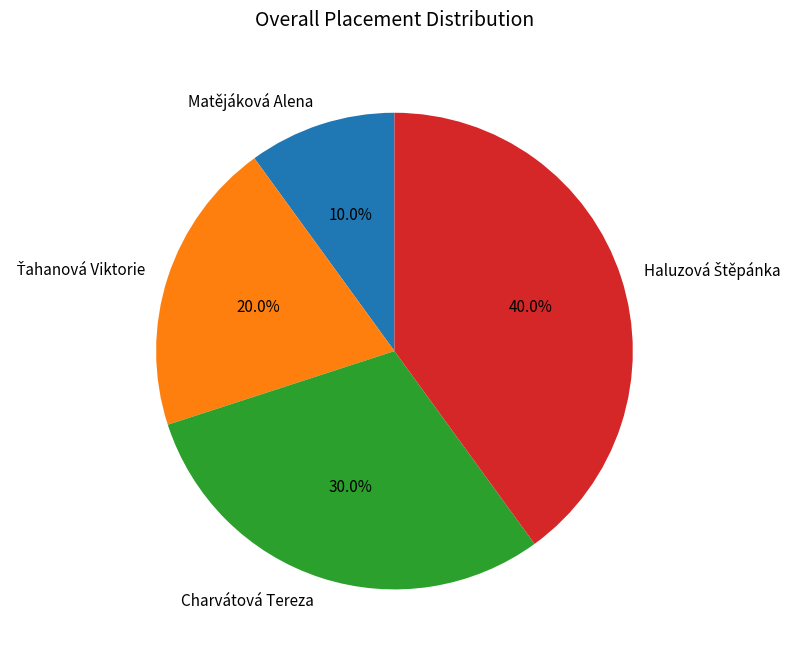

How much of the chart is everything except Charvátová Tereza?

70.0%